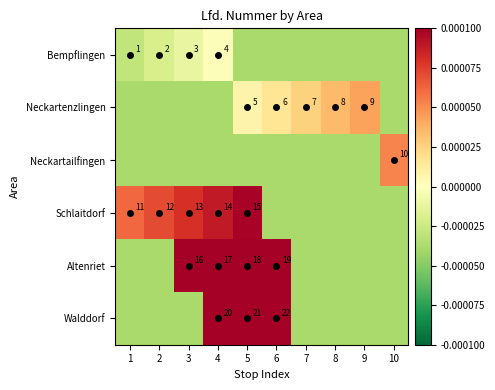

At which category is the sum across all series the highest?

5